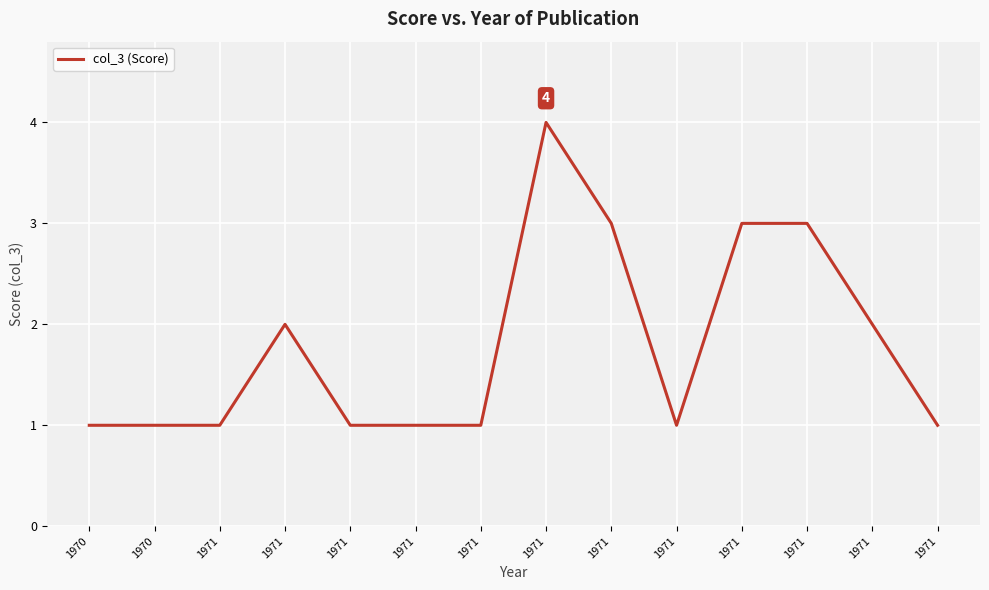

Reading left to right, what are all the values shown in this chart?

1	1	1	2	1	1	1	4	3	1	3	3	2	1